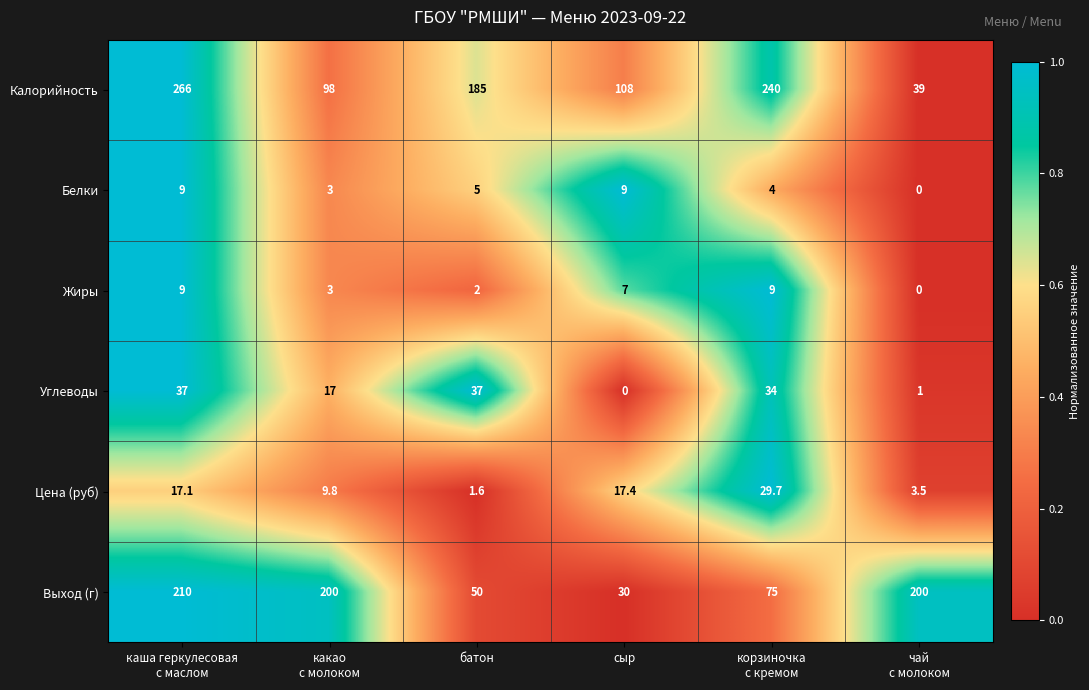

What is the total value across all series at батон?

280.6